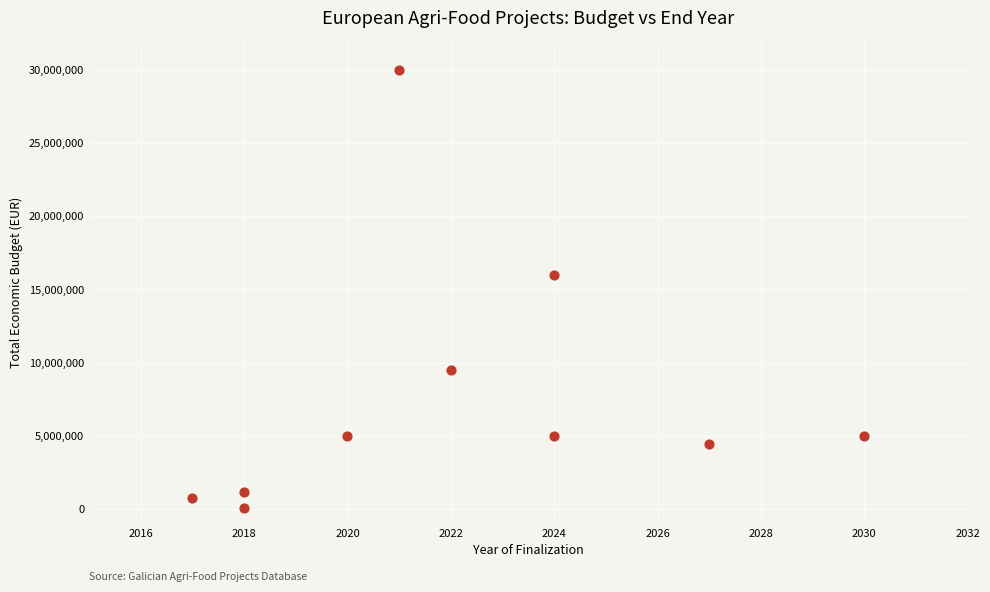

What Y value in the scatter plot is closest to 15045258?

15999768